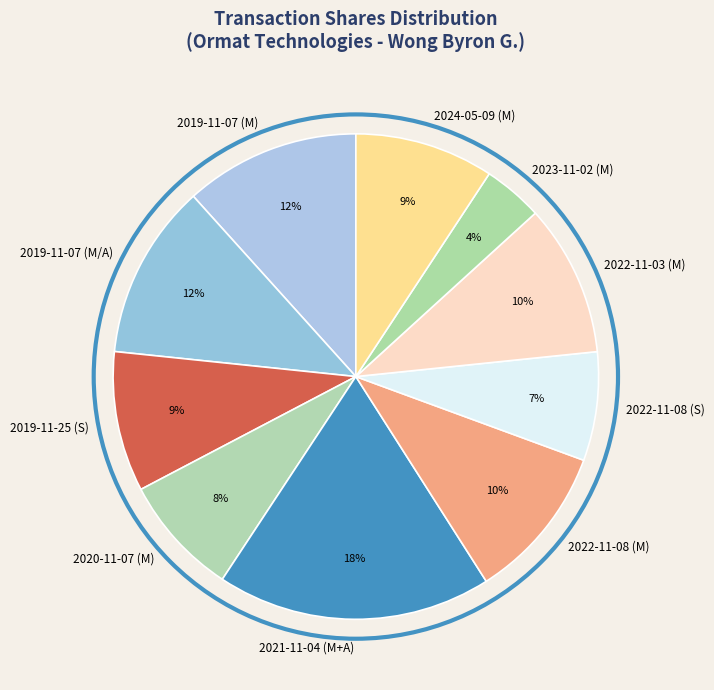

To the nearest percent, what is the combined percentage of 2020-11-07 (M) and 2019-11-07 (M/A)?

20%